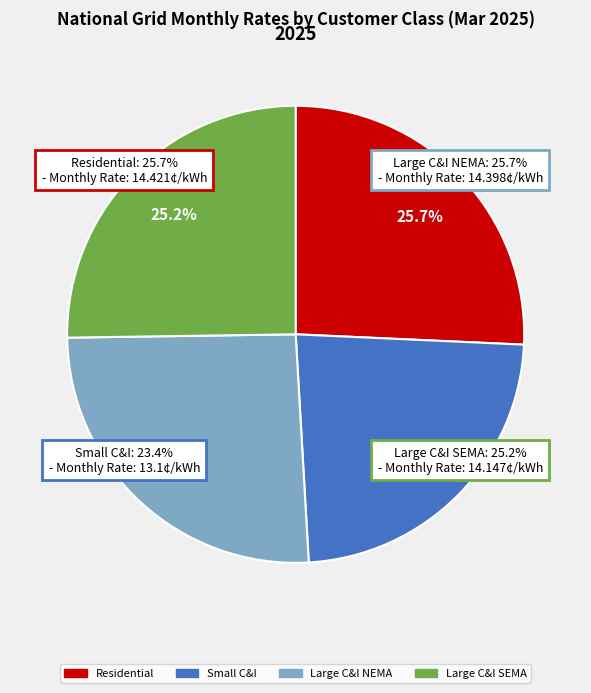

Is it true that Residential is 26% of the pie?

True